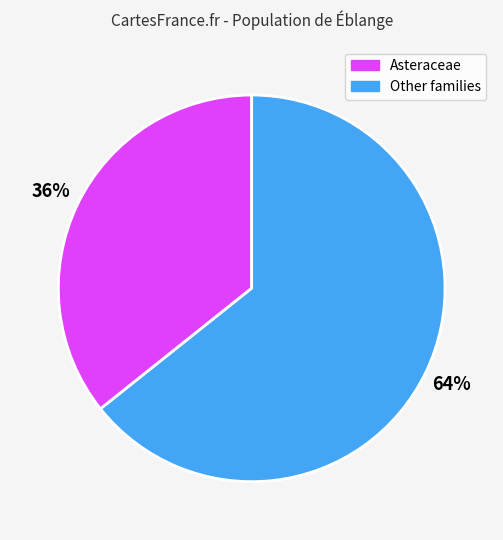

How many slices are in this pie chart?

2